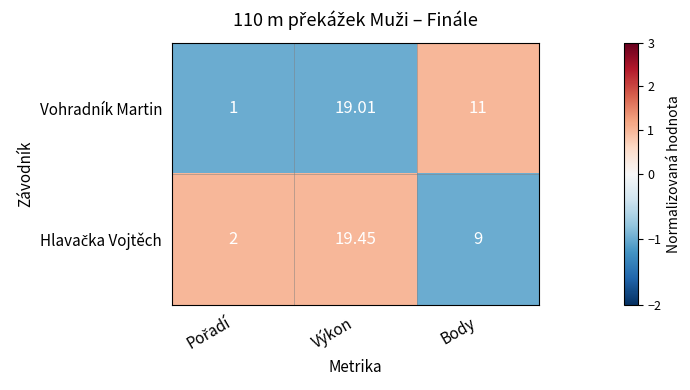

Which series has the largest total across all categories?

Vohradník Martin